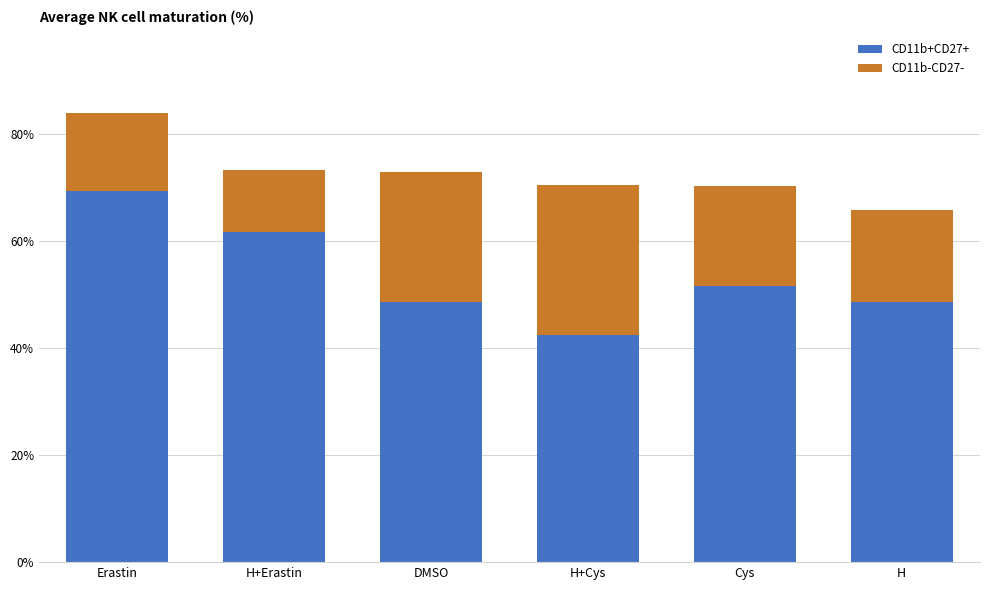

What is the difference between the CD11b+CD27+ values at DMSO and H+Cys?

6.1